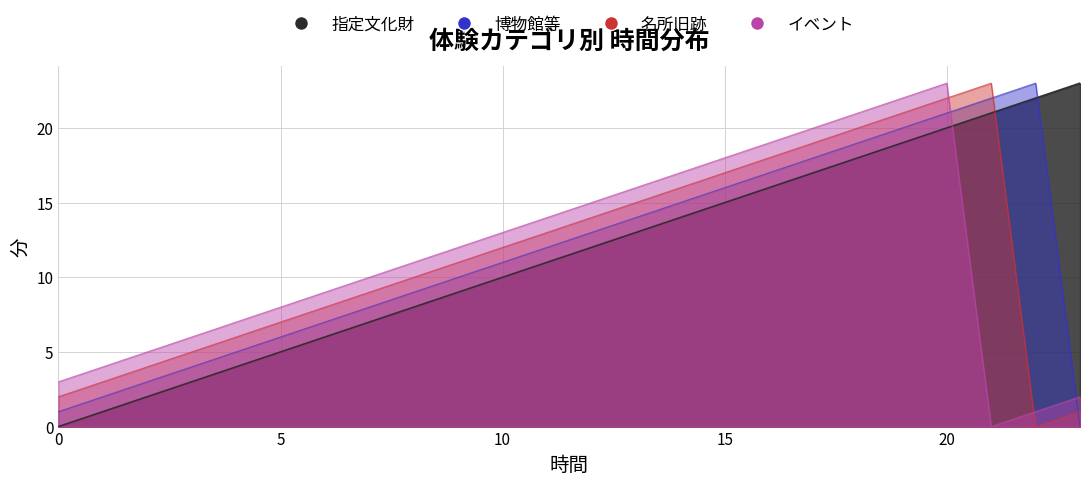

Is it true that 博物館等 equals 22 at 21?

True